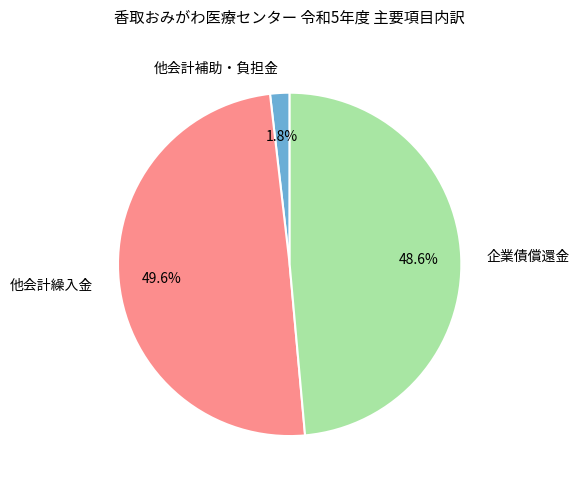

Which category has the smallest portion of the pie?

他会計補助・負担金